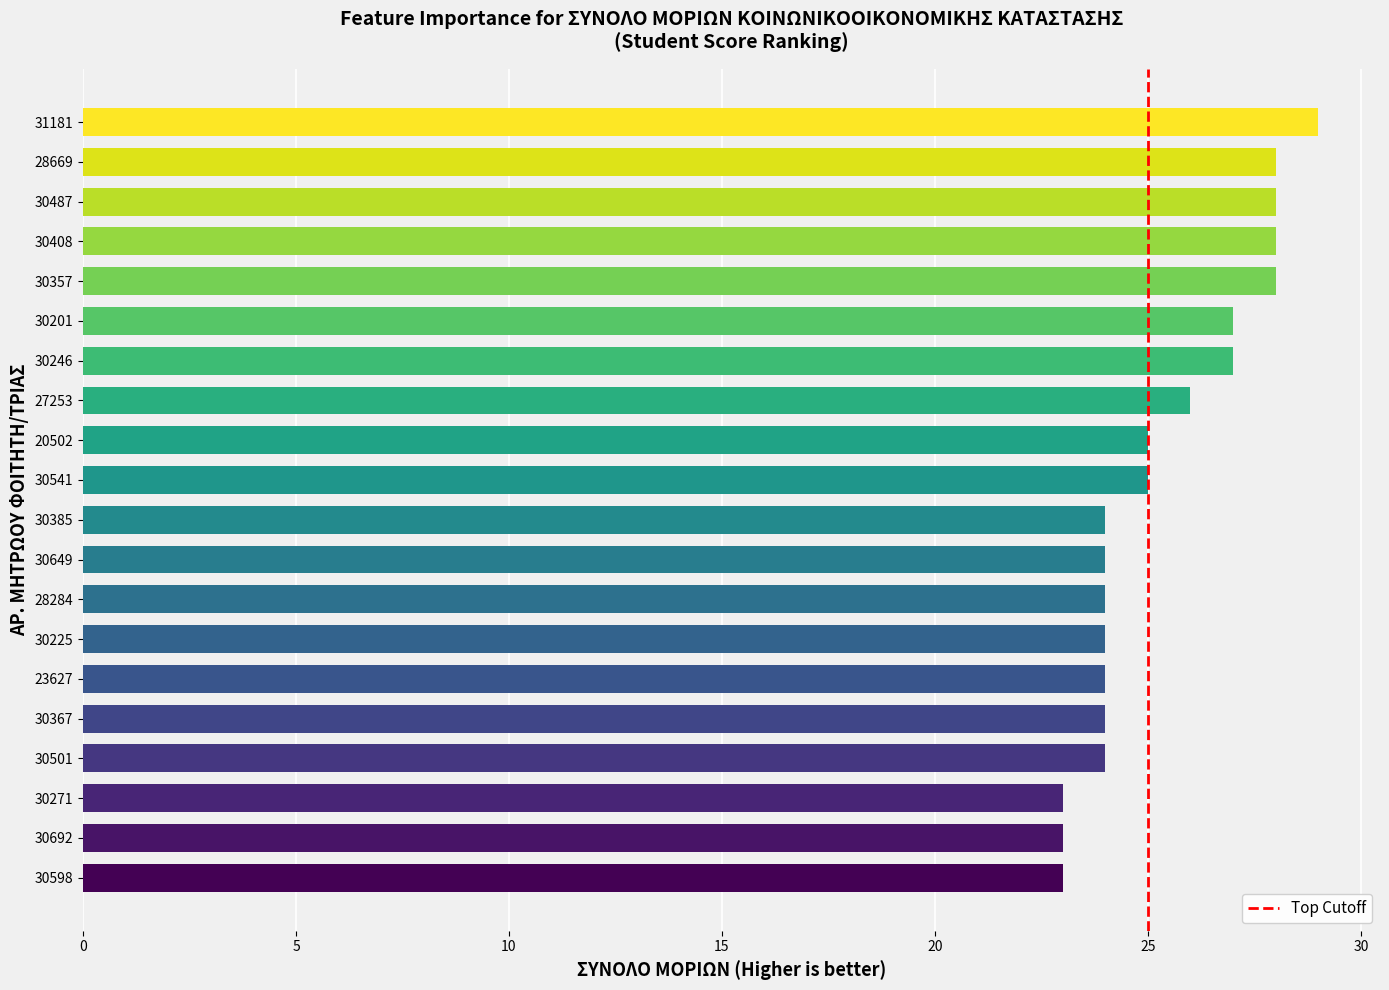

What is the difference between the second highest and second lowest values?

5